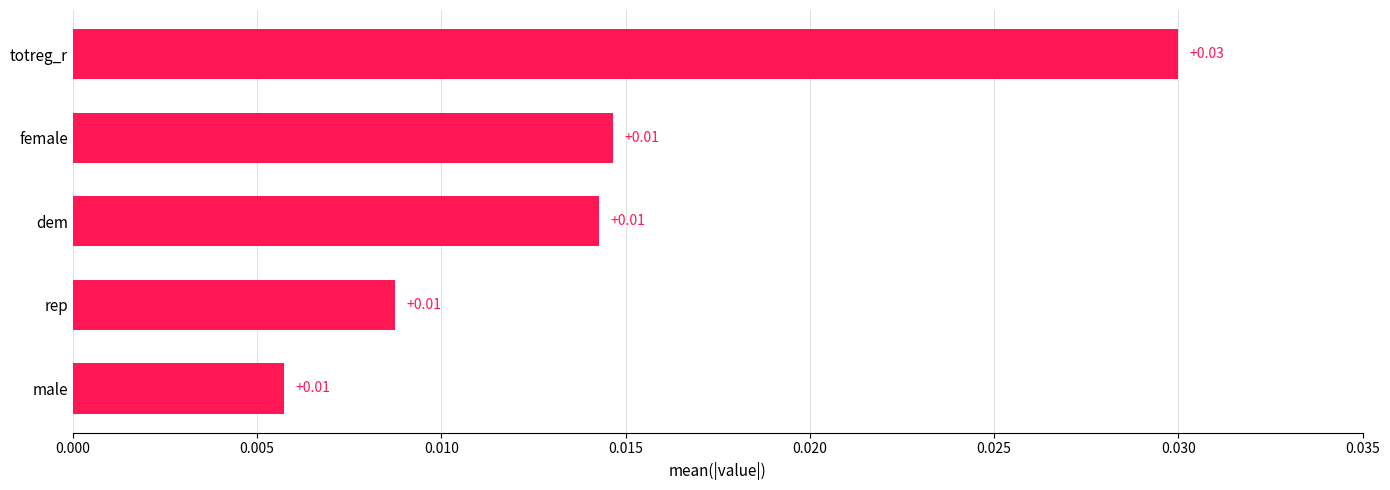

Which label corresponds to the largest value in the chart?

totreg_r